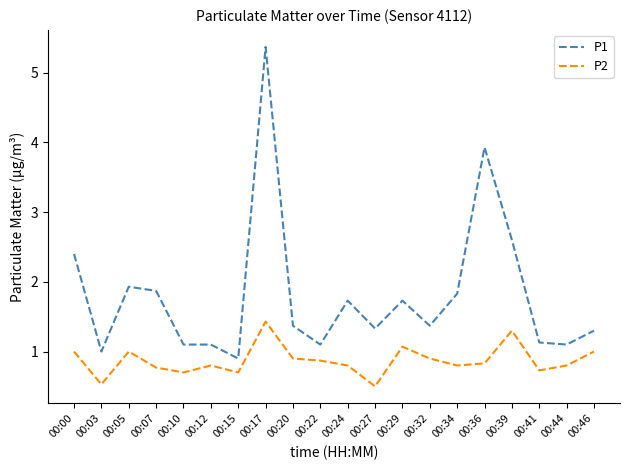

What is the average value of the P2 series?

0.9